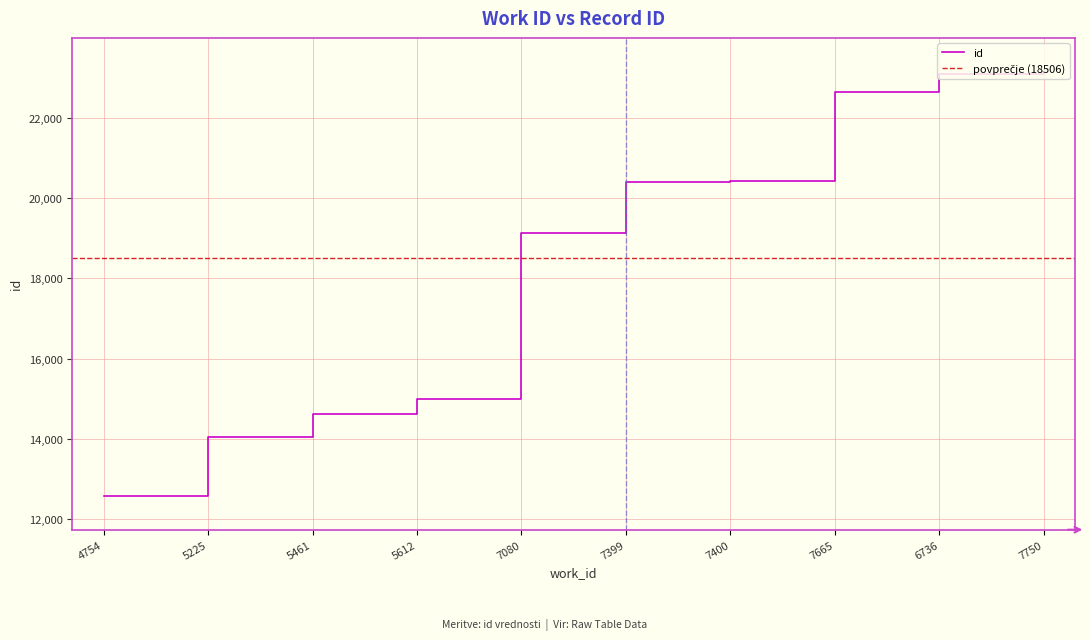

Approximately how many times larger is the value at 5612 compared to 7665?

0.7